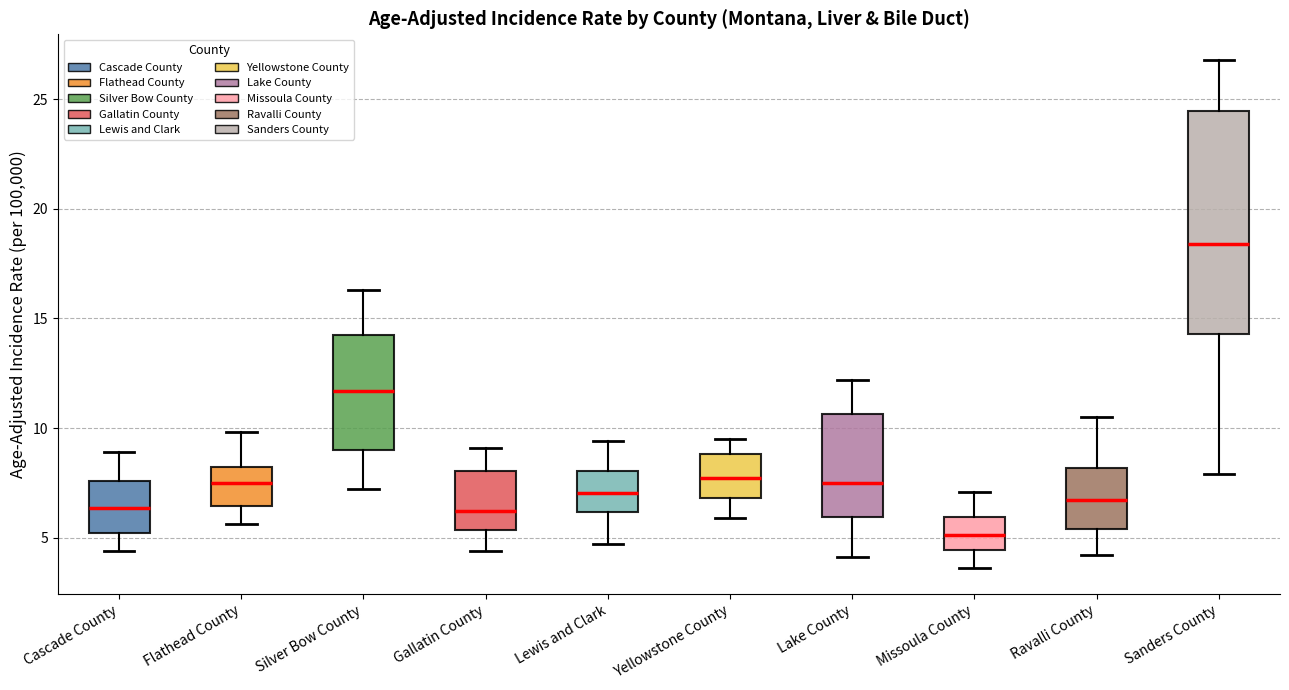

Comparing the boxes themselves (not the whiskers), which one is the tallest?

Sanders County